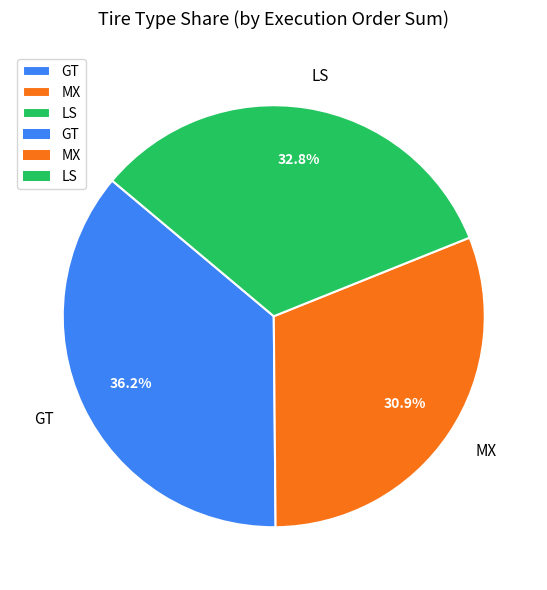

Does any single category account for the majority?

No